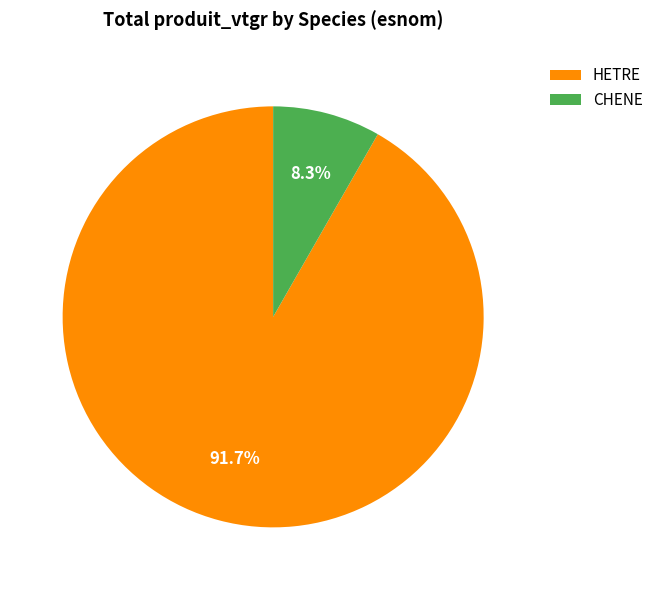

Is the sum of HETRE and CHENE greater than half?

Yes